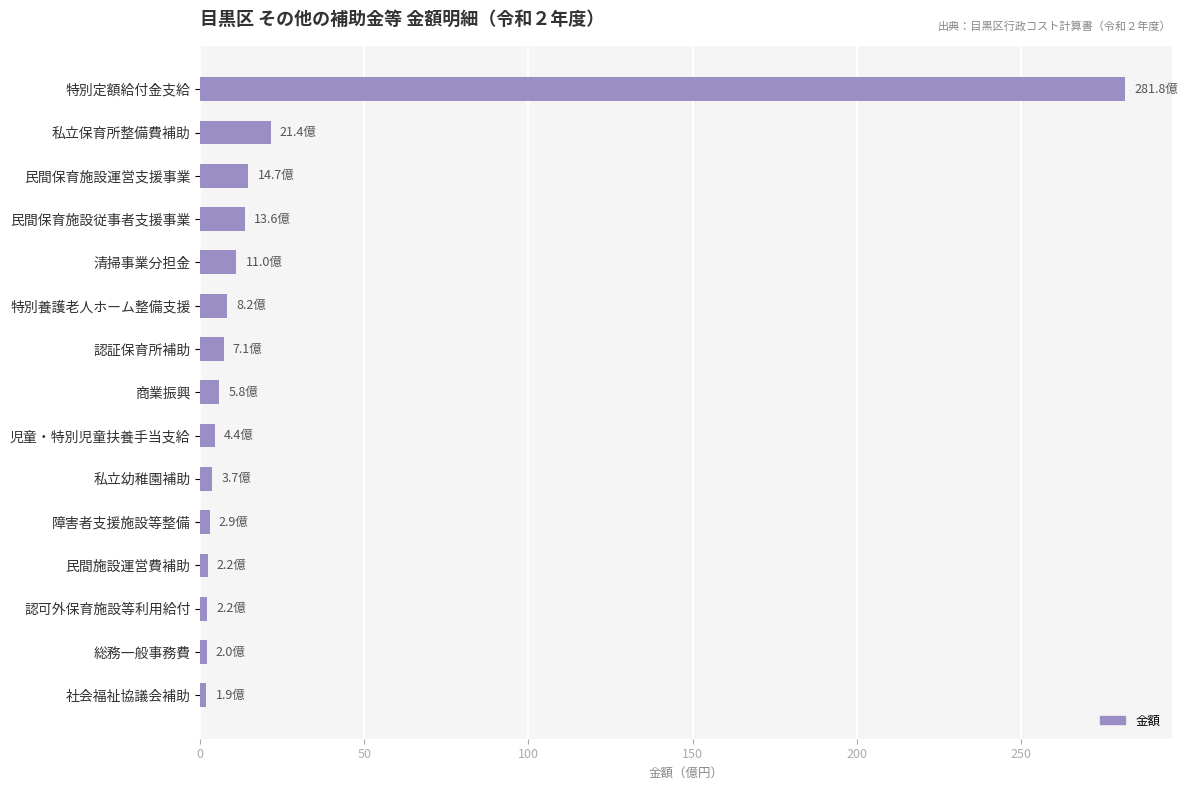

What is the label of the 4th bar from the top?

民間保育施設従事者支援事業